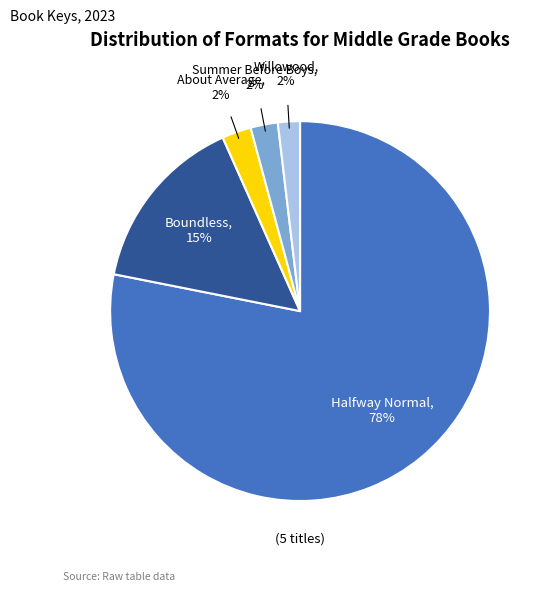

Count the number of slices in the pie.

5